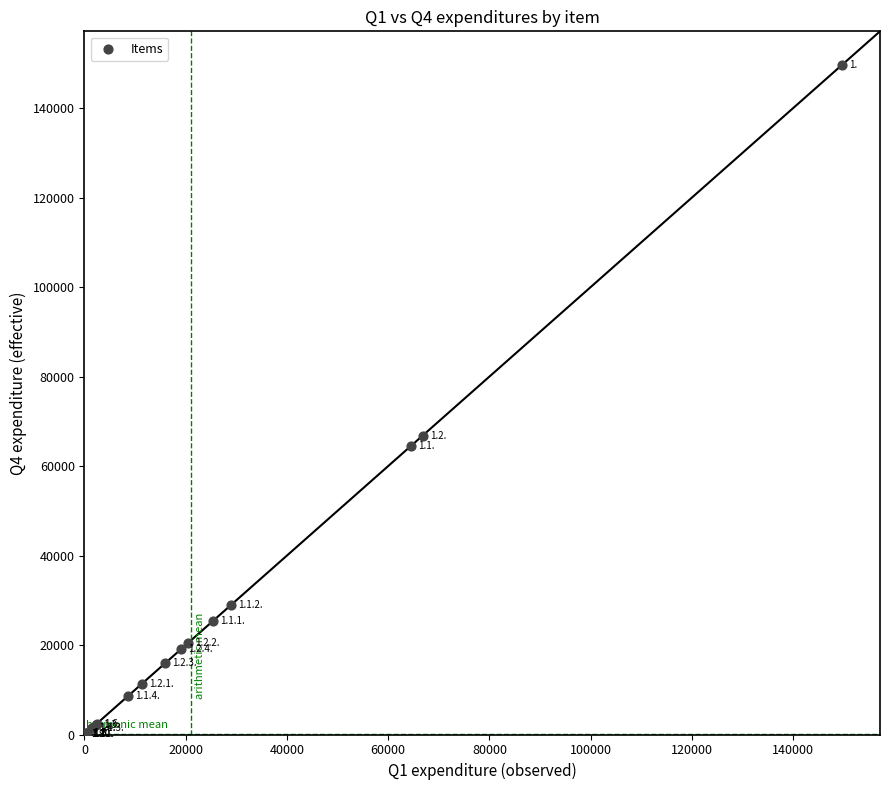

What Y value in the scatter plot is closest to 74835?

66813.2